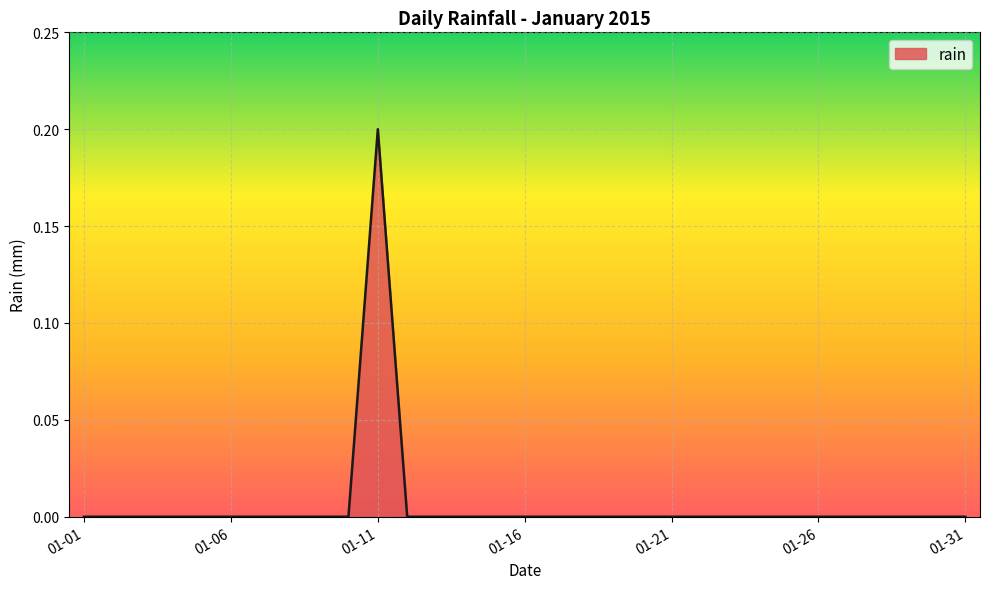

Is this an area chart (filled region under the line)?

Yes